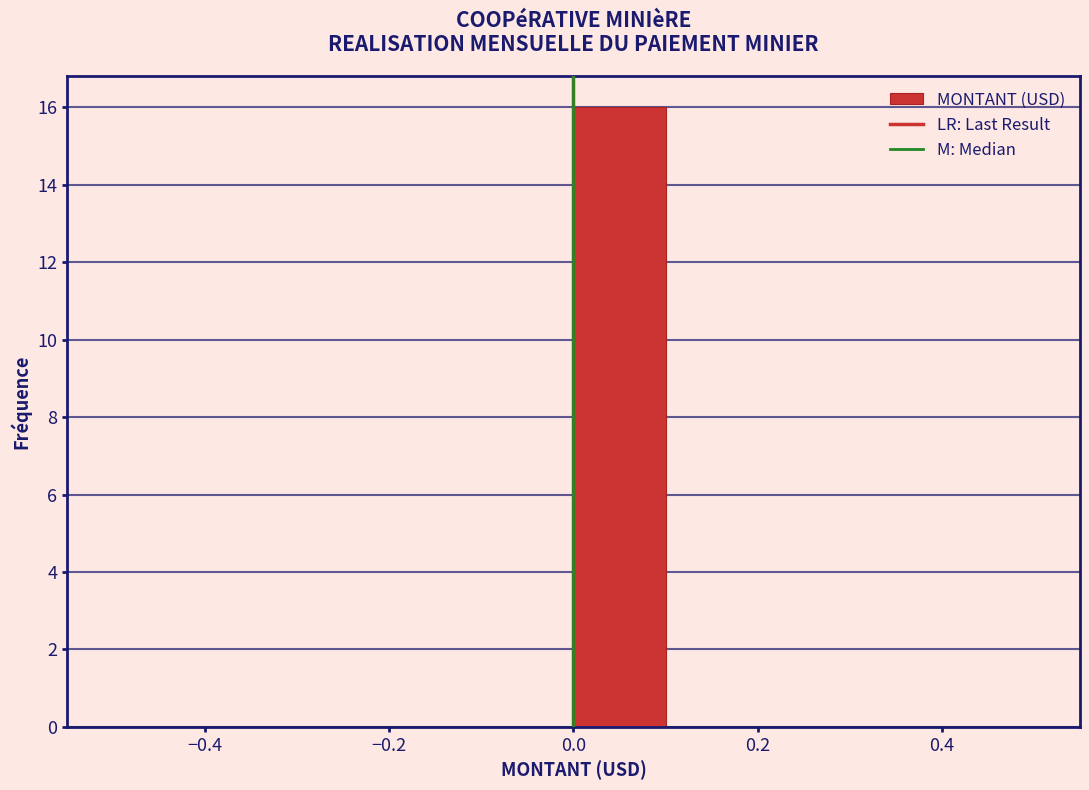

Reading left to right, list every bar in this chart as the range it spans on the x-axis followed by its height. The values are not printed on the chart, so give them approximately, as read against the axis.

-0.5 to -0.4: 0
-0.4 to -0.3: 0
-0.3 to -0.2: 0
-0.2 to -0.1: 0
-0.1 to 0.0: 0
0.0 to 0.1: 16
0.1 to 0.2: 0
0.2 to 0.3: 0
0.3 to 0.4: 0
0.4 to 0.5: 0